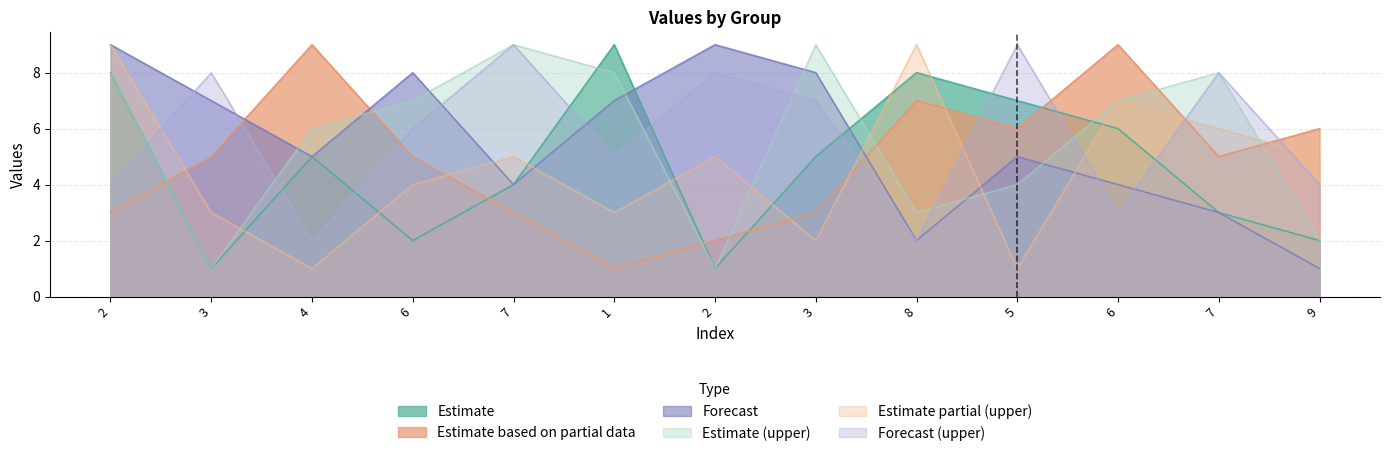

In col_4, how many points are lower than both neighbors (excluding endpoints)?

3